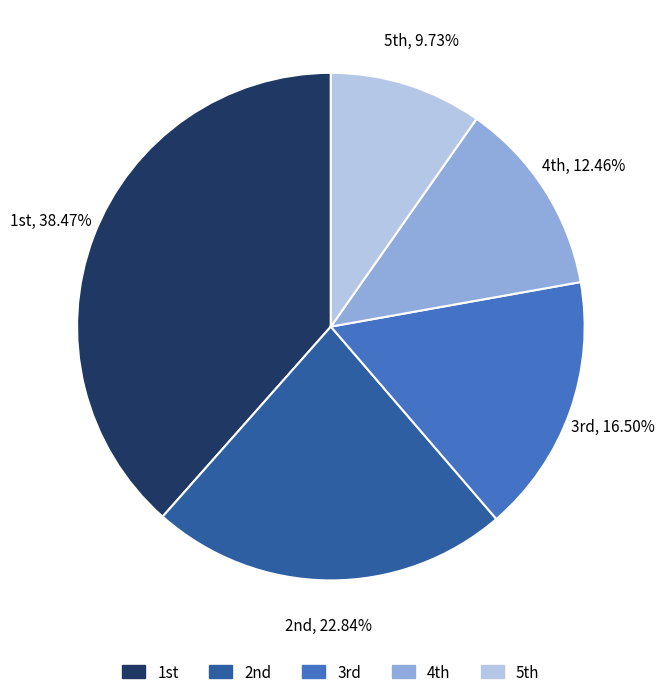

Rank the categories by value from highest to lowest.

1st, 2nd, 3rd, 4th, 5th